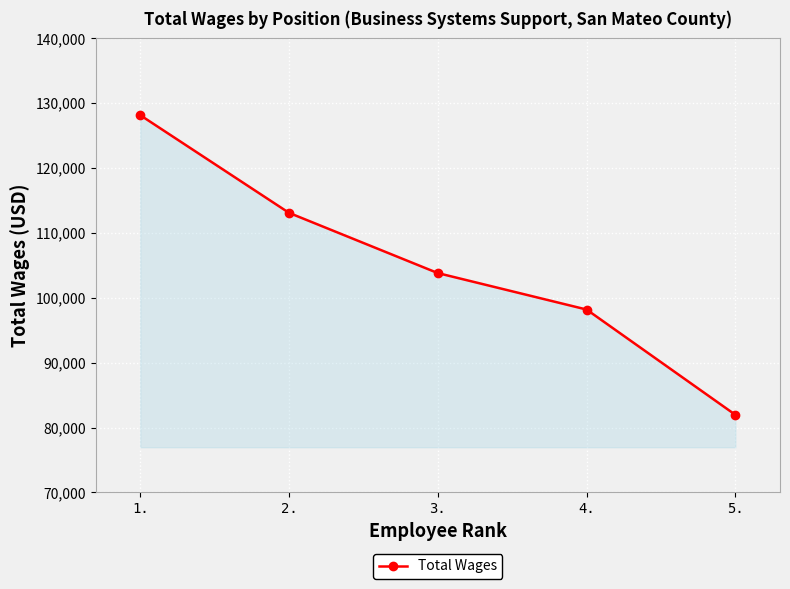

Where does the data first go above 103816?

1.